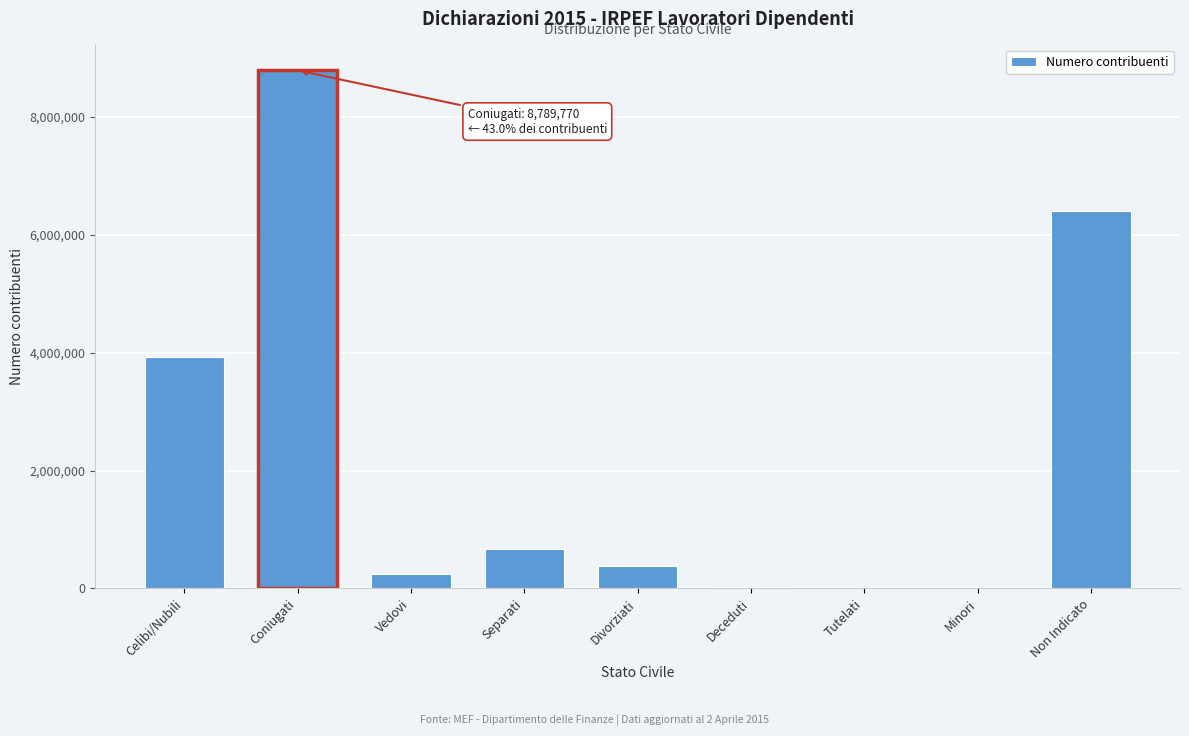

What value does the data have at Separati?

666527